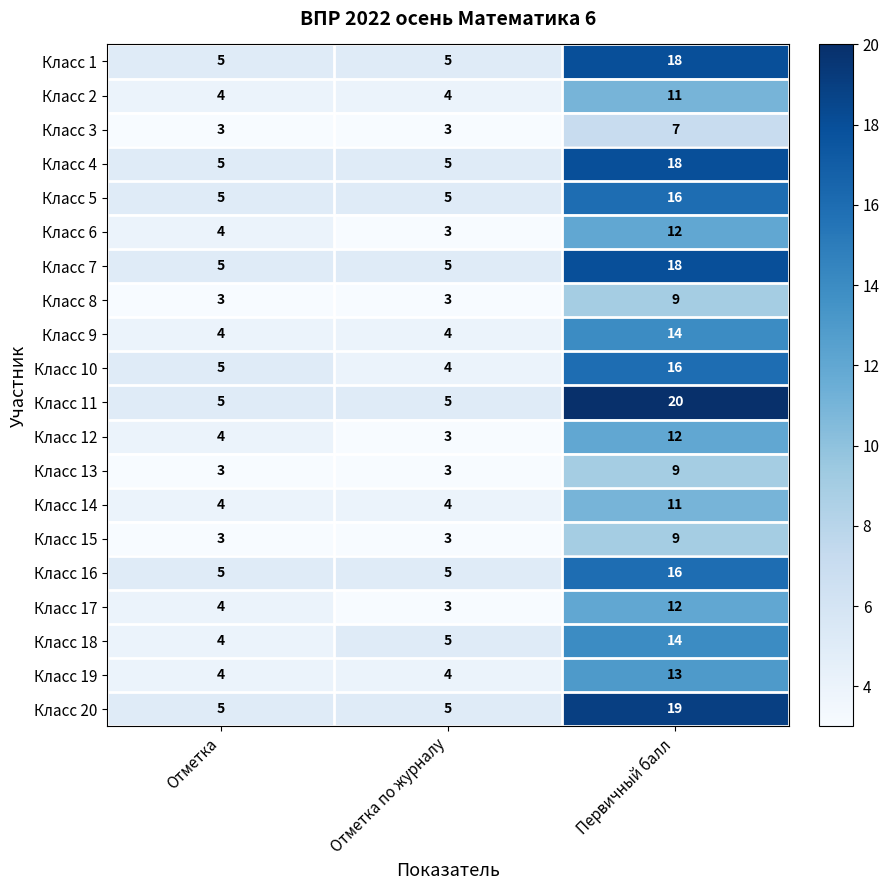

At which label does Класс 16 reach its peak?

Первичный балл